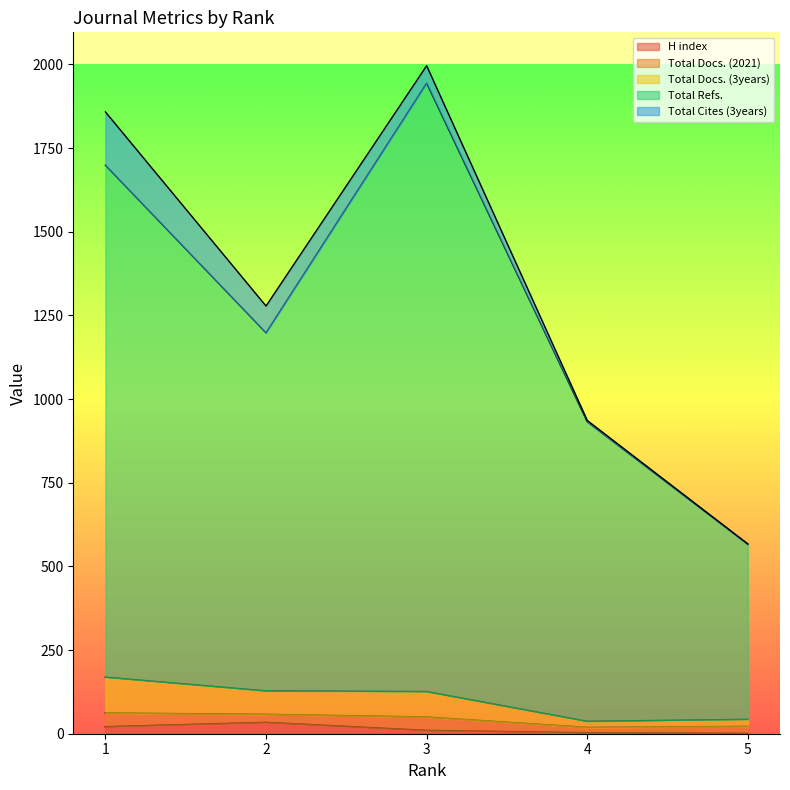

Does the chart display data point markers on the line(s)?

No